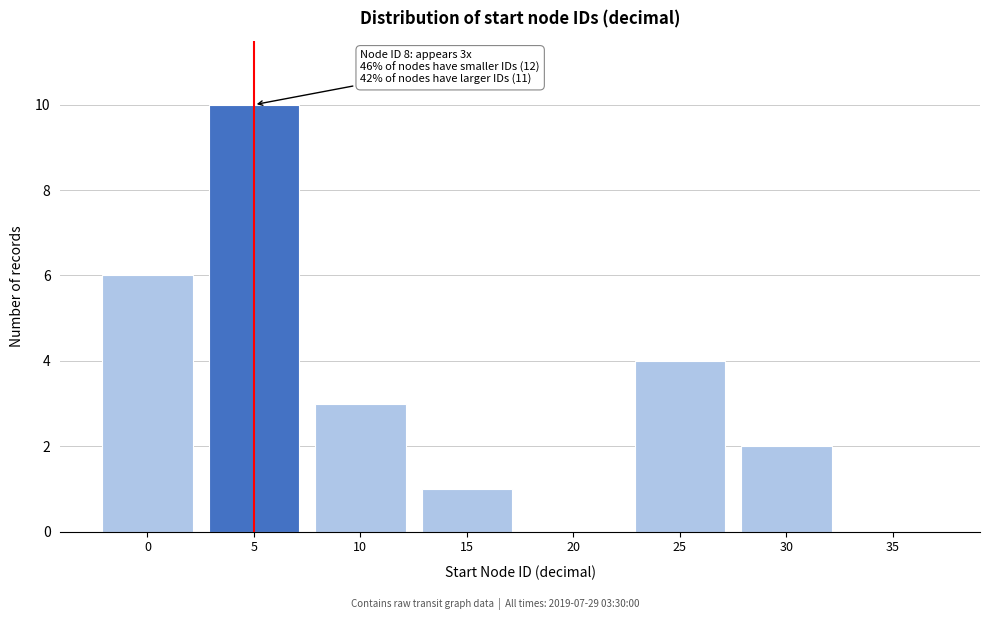

Reading right to left, extract all data points from this chart.

35=0	30=2	25=4	20=0	15=1	10=3	5=10	0=6